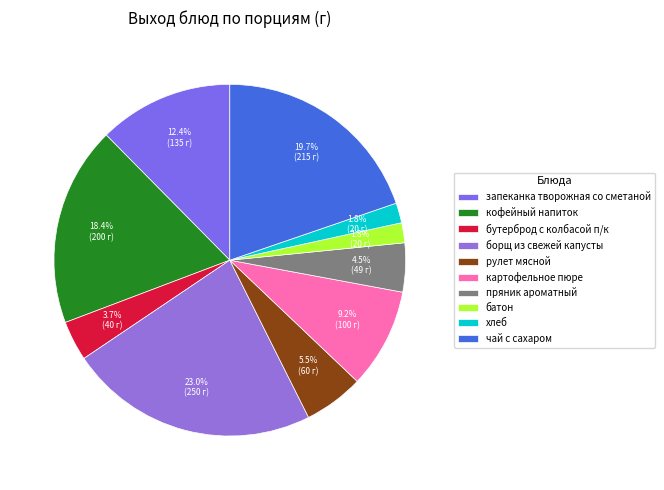

How many slices are in this pie chart?

10